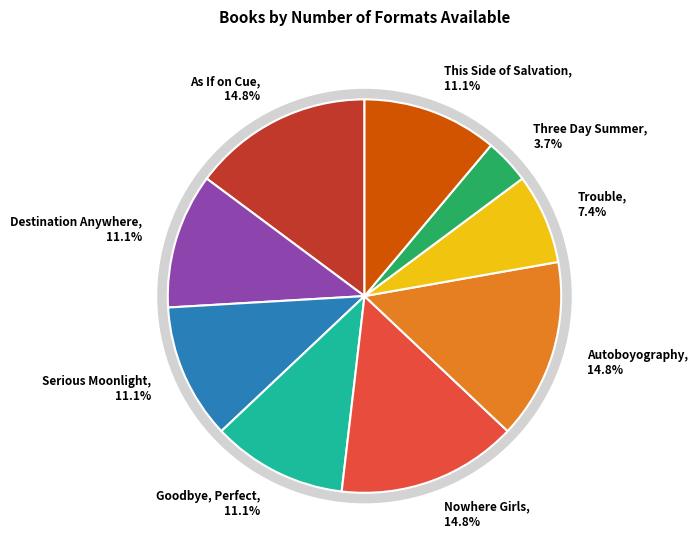

Combined, do Goodbye, Perfect and This Side of Salvation account for over 50%?

No